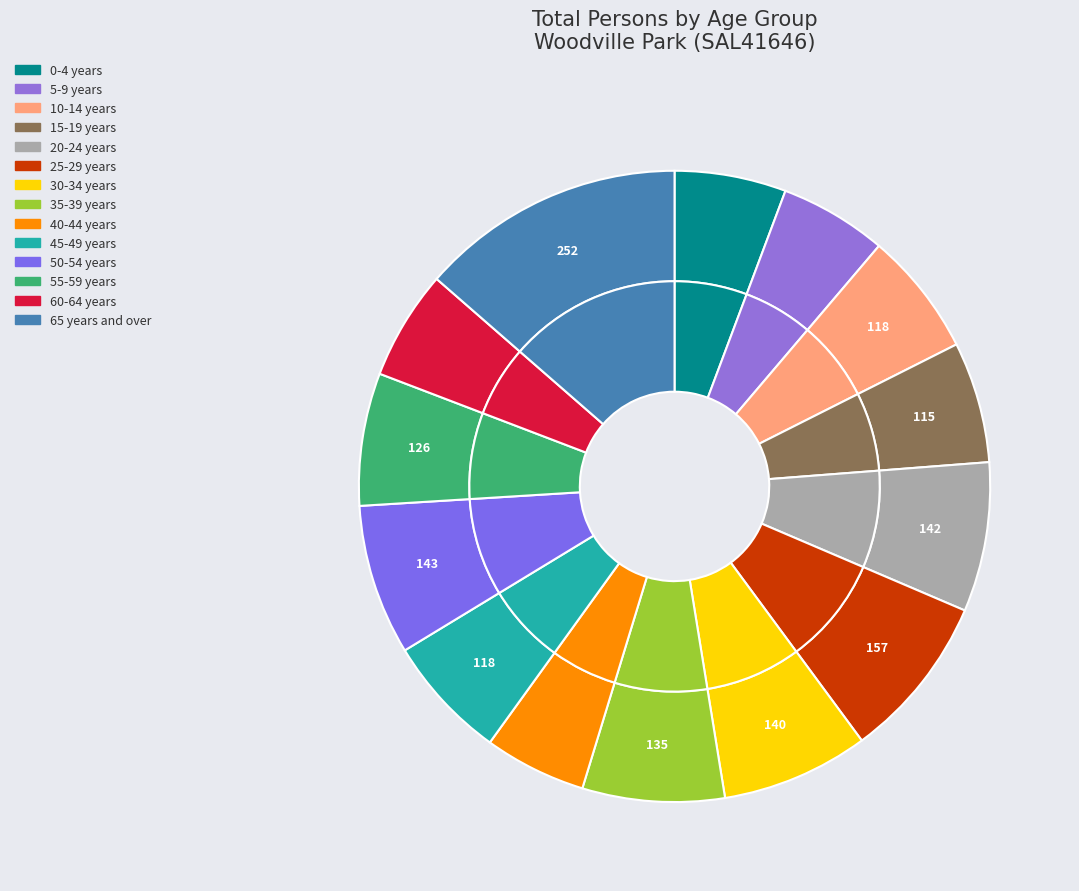

Rank the categories by value from lowest to highest.

40-44 years, 5-9 years, 60-64 years, 0-4 years, 15-19 years, 10-14 years, 45-49 years, 55-59 years, 35-39 years, 30-34 years, 20-24 years, 50-54 years, 25-29 years, 65 years and over